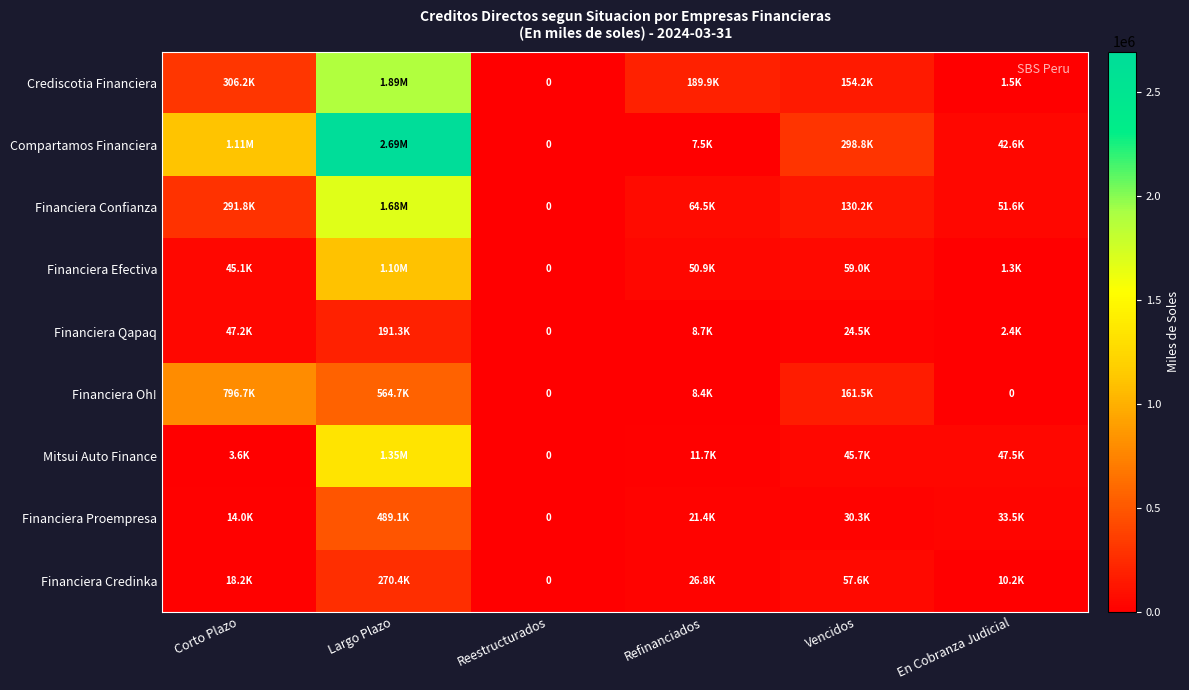

What is the sum of the Crediscotia Financiera values at Corto Plazo and Refinanciados?

496130.6